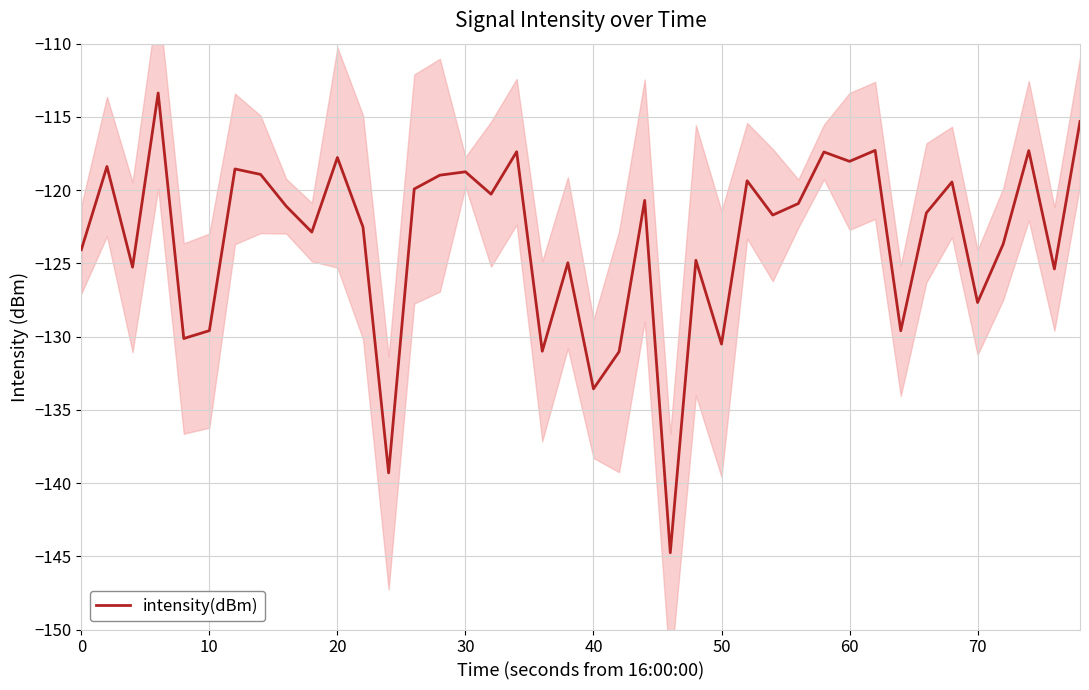

What is the lowest value of the intensity(dBm) series?

-144.8